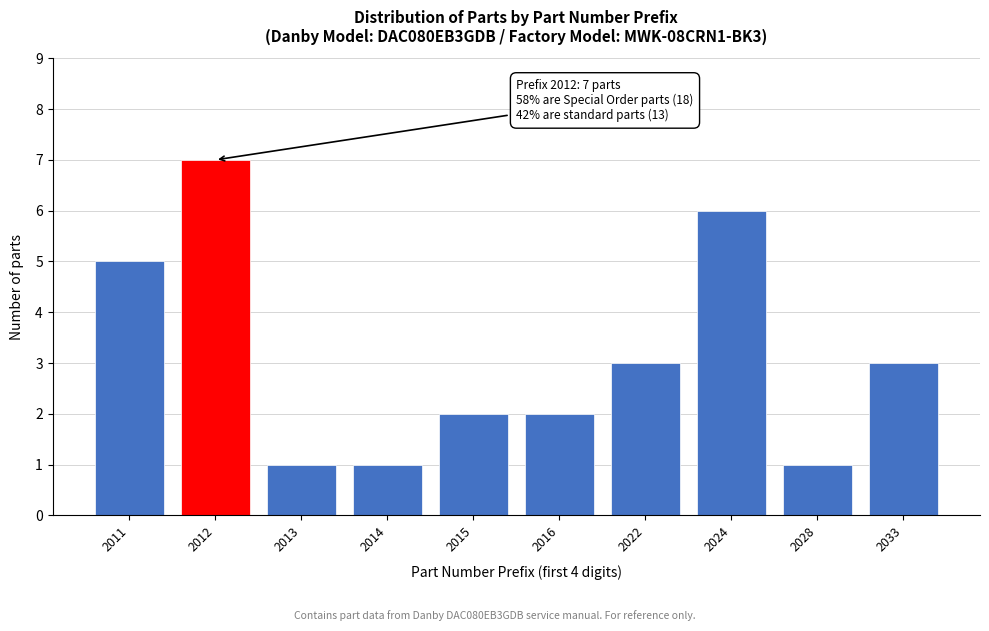

Reading left to right, what are all the values shown in this chart?

2011=5	2012=7	2013=1	2014=1	2015=2	2016=2	2022=3	2024=6	2028=1	2033=3